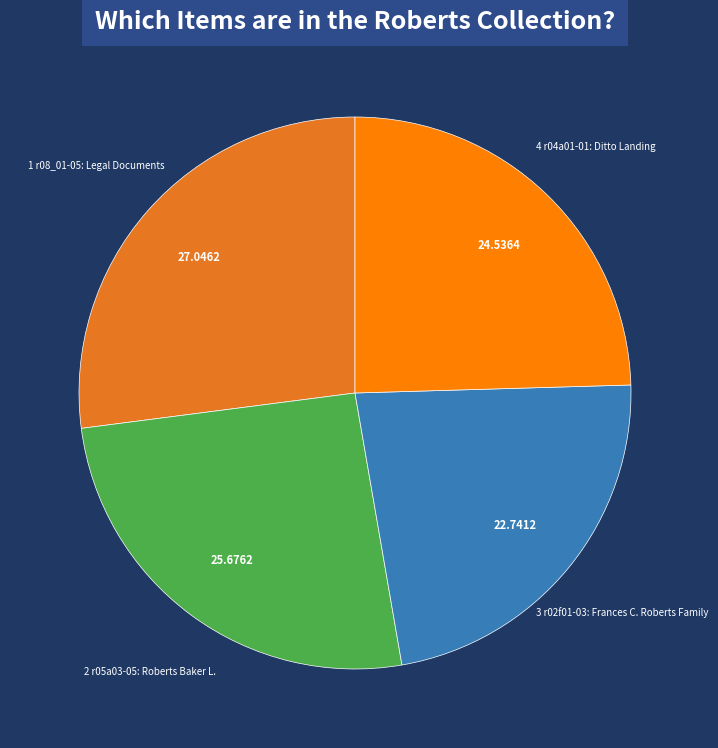

Does any single category account for the majority?

No